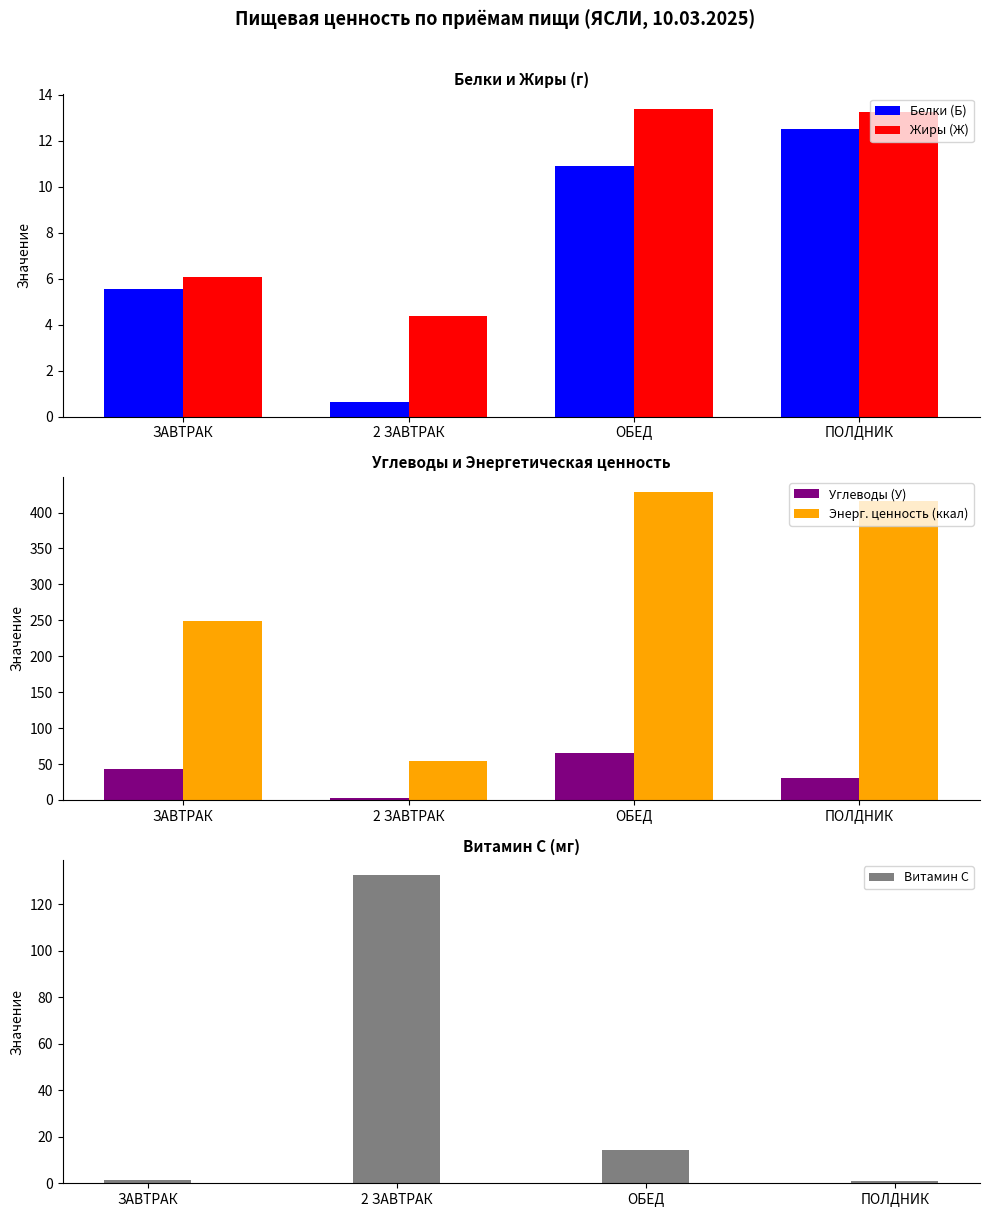

Which series has the largest total across all categories?

Энерг. ценность (ккал)